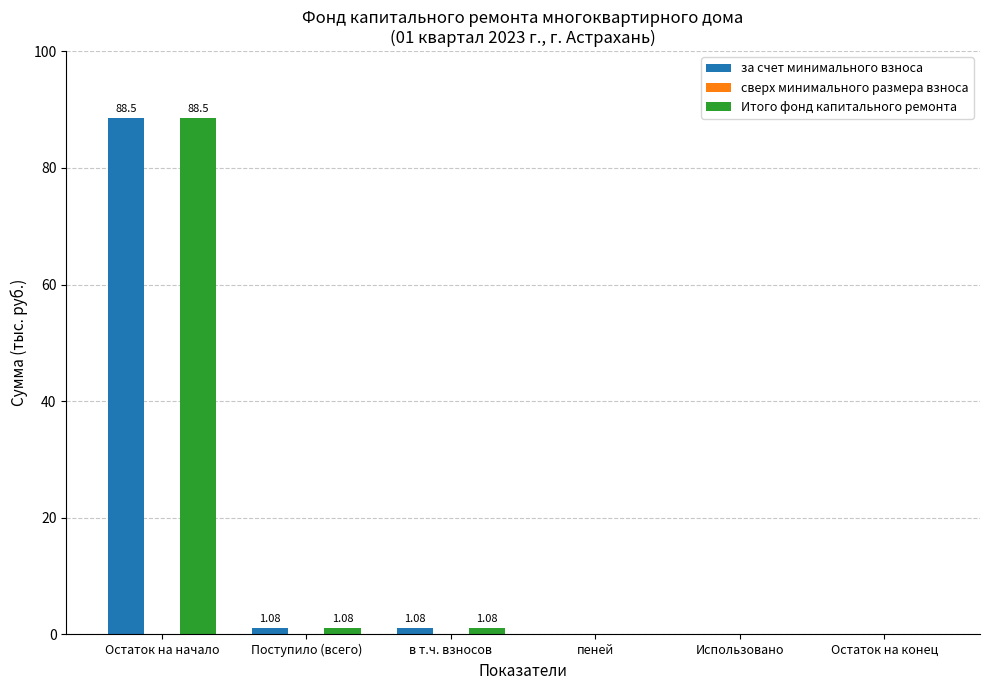

At which category does the chart reach its peak across all series?

Остаток на начало